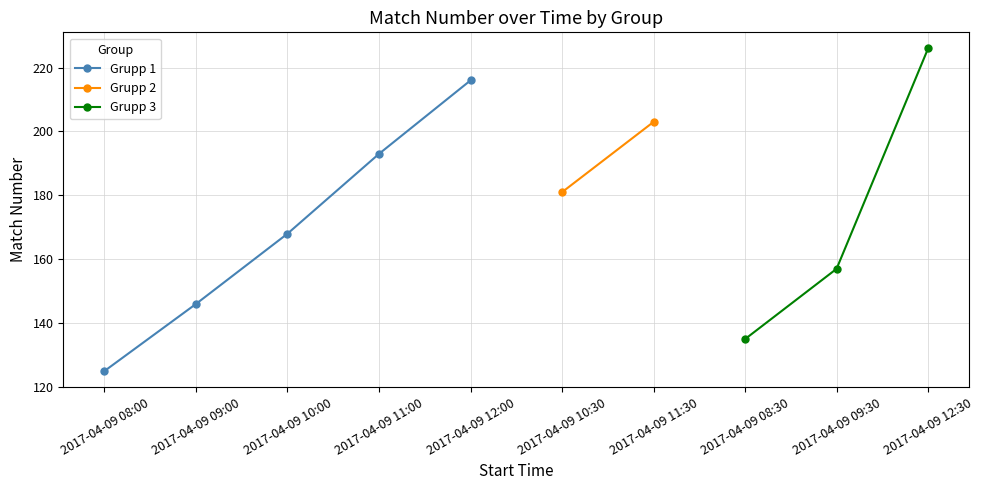

What is the sum of all values?

1750